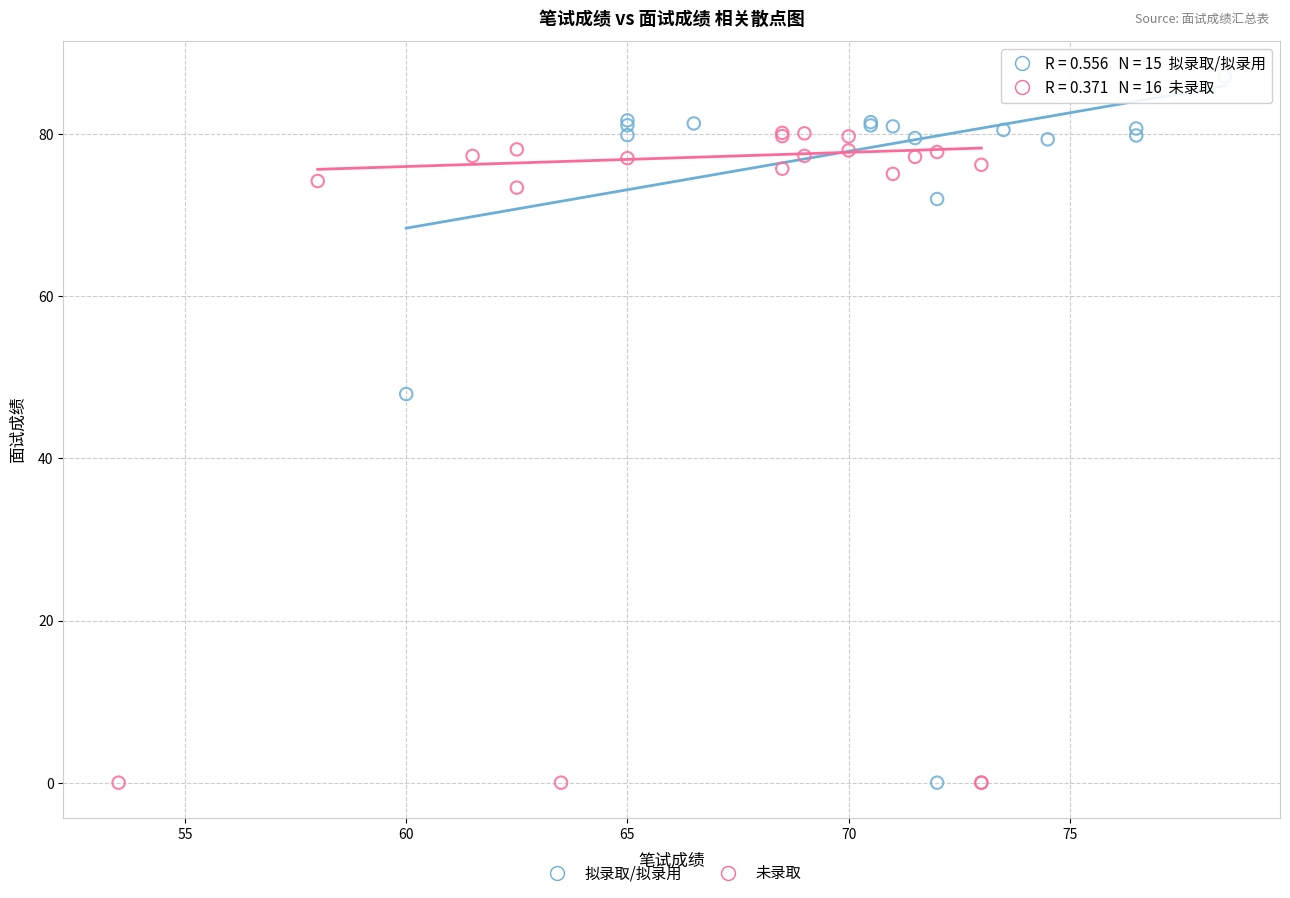

Which series contains the highest Y value?

拟录取/拟录用